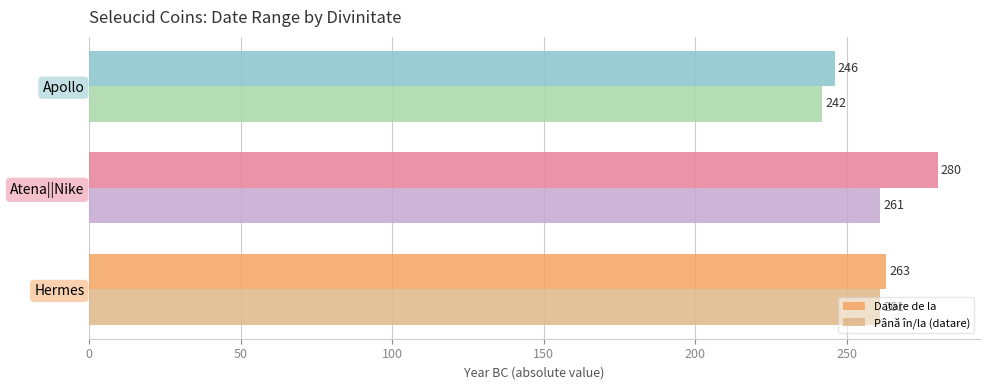

List the series in order of their peak value, lowest first.

Până în/la (datare), Datare de la